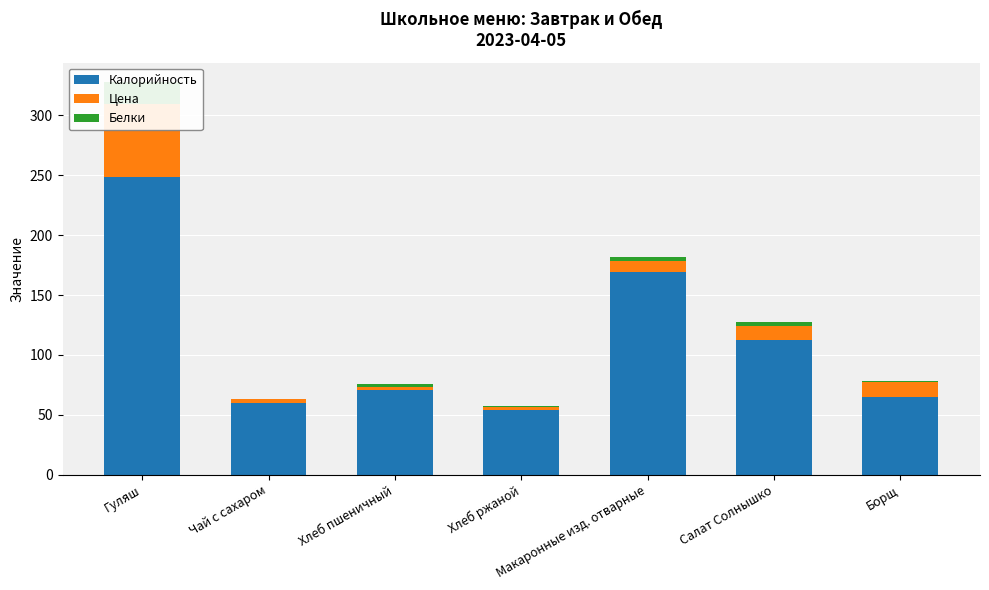

What is the sum of all Калорийность values?

780.0